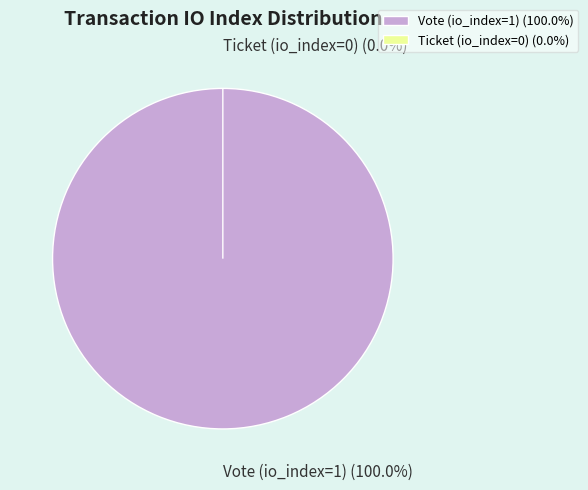

Which category has the biggest portion of the pie?

Vote (io_index=1)